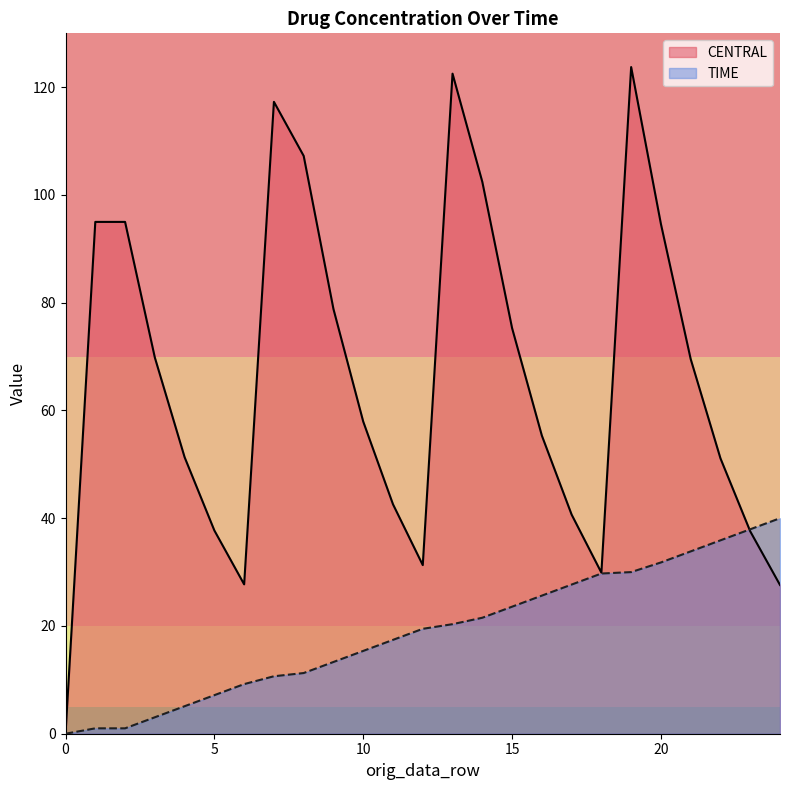

What are all the series names shown in the legend?

CENTRAL, TIME